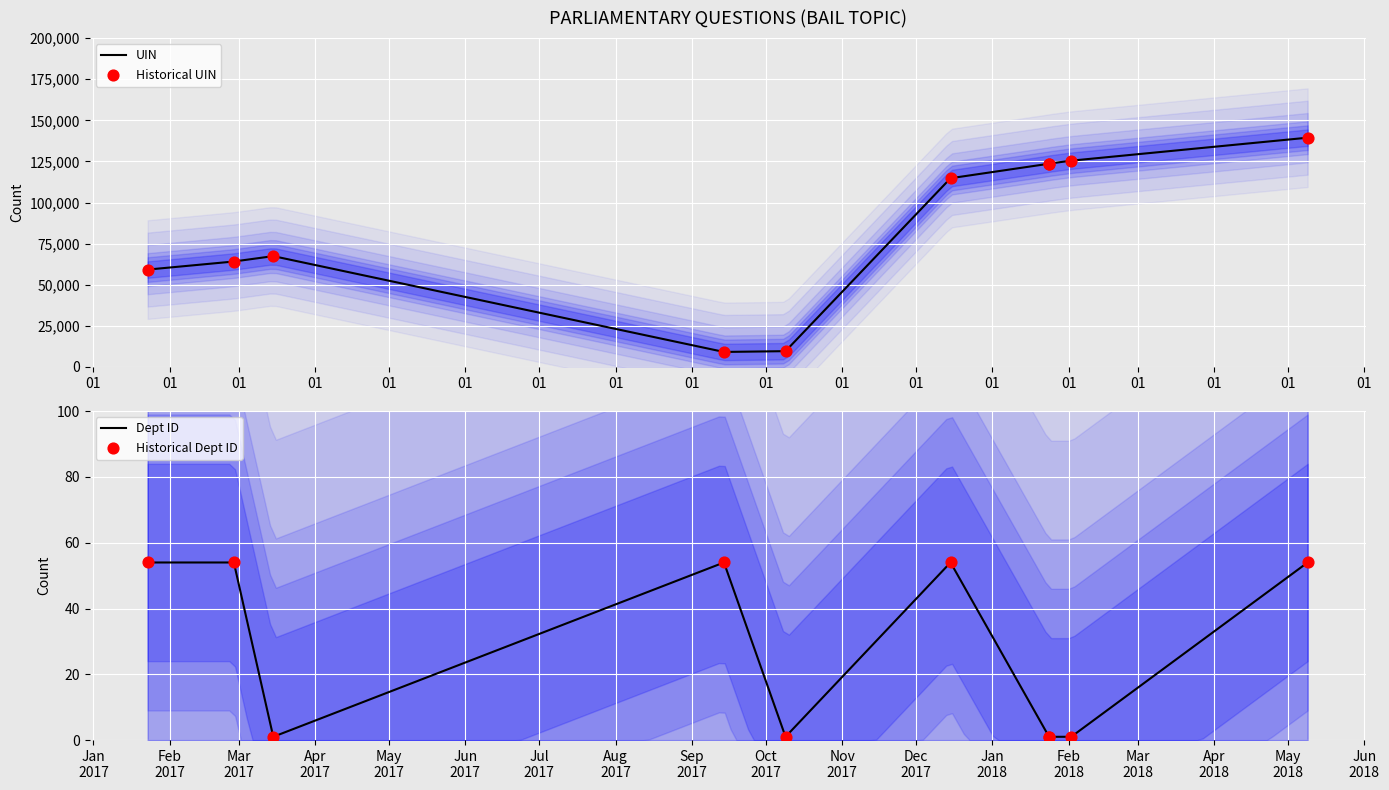

Which series has the largest total across all categories?

UIN